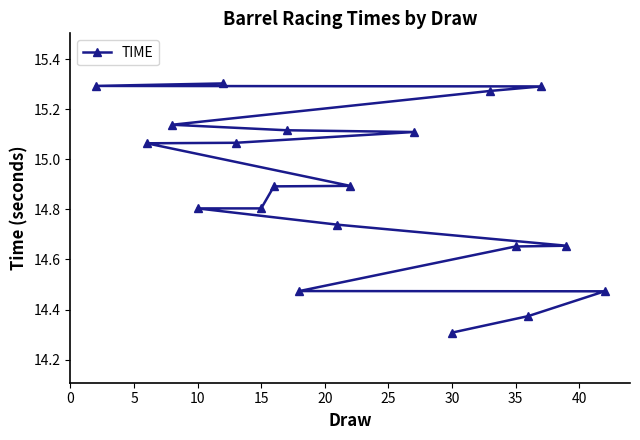

The chart shows a value of 25.3 at 10. True or false?

False